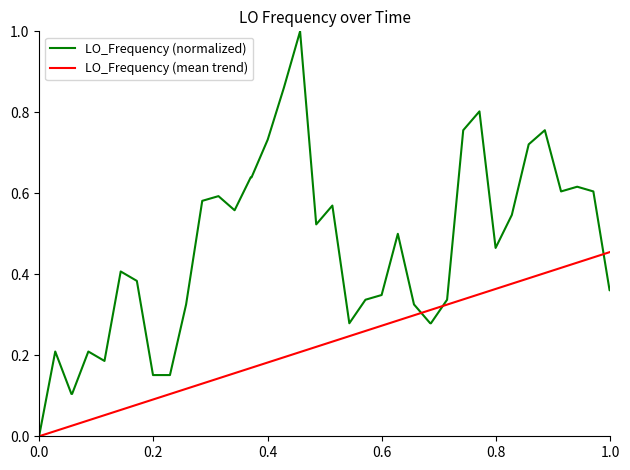

Which series has the largest total across all categories?

LO_Frequency (normalized)